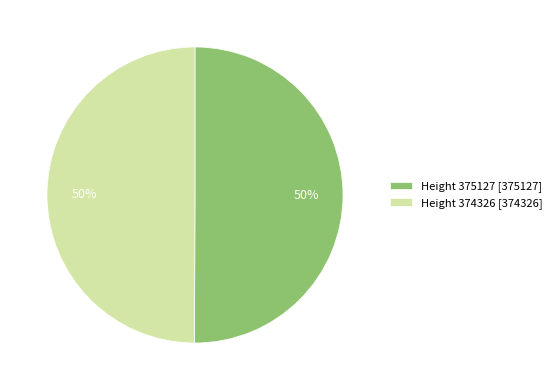

To the nearest percent, what portion does Height 375127 [375127] represent?

50%